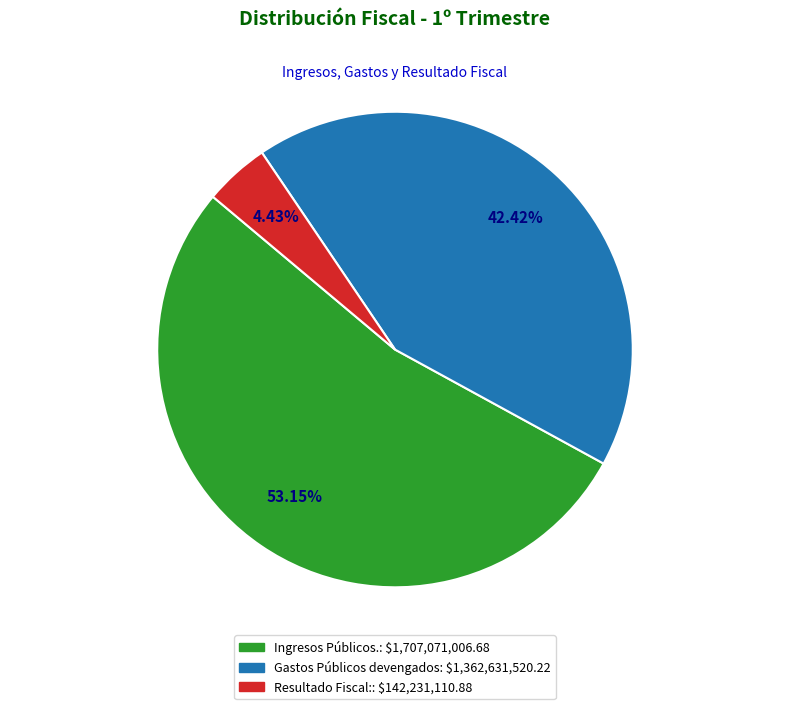

Rank the categories by value from lowest to highest.

Resultado Fiscal:, Gastos Públicos devengados, Ingresos Públicos.